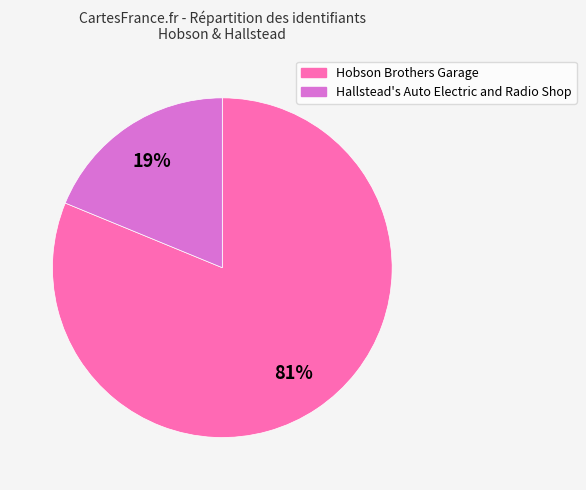

What is the ratio of the value at Hobson Brothers Garage to the value at Hallstead's Auto Electric and Radio Shop?

4.3